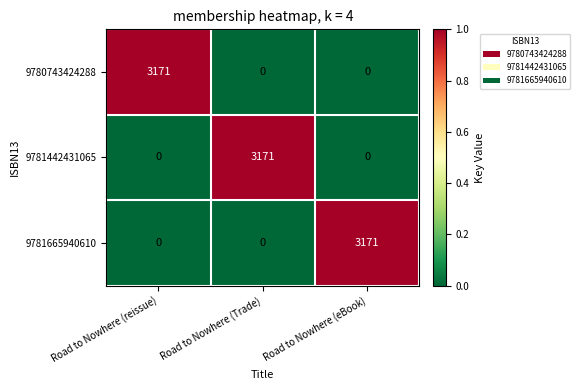

What is the average value of the 9780743424288 series?

1057